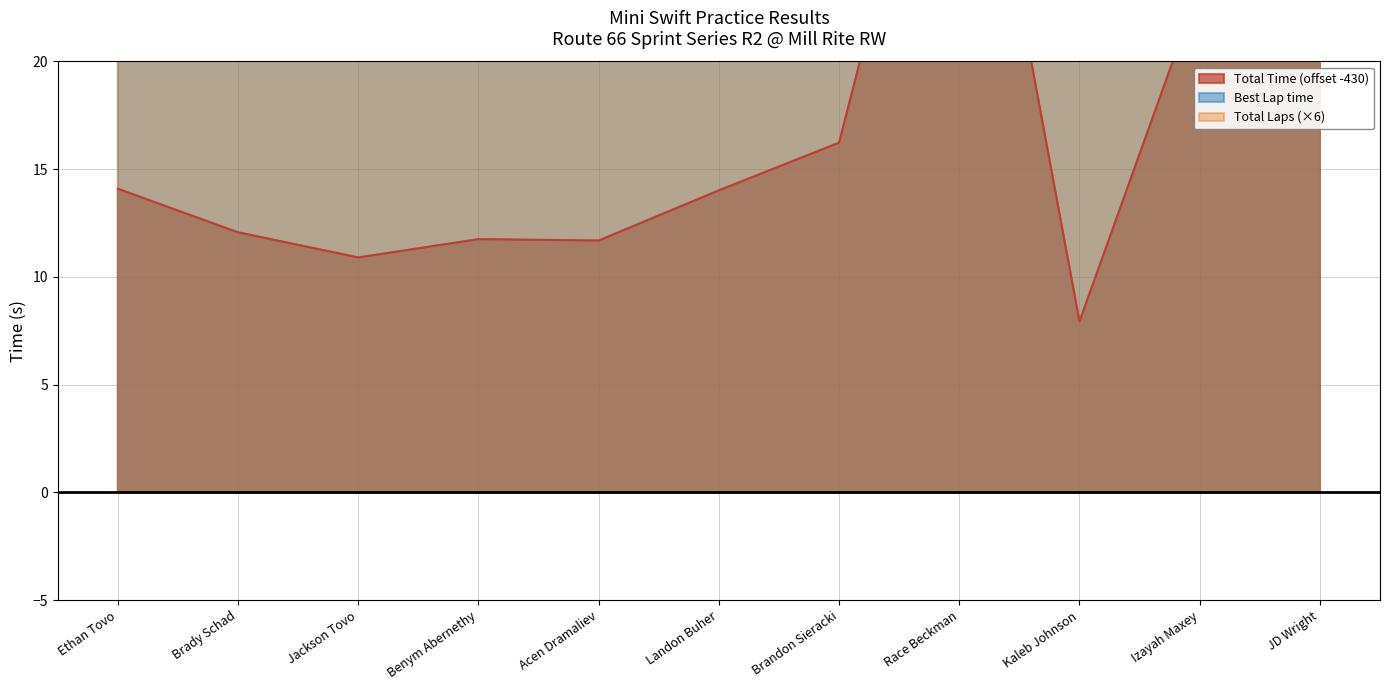

Rank the categories by Best Lap time value from lowest to highest.

Ethan Tovo, Brady Schad, Jackson Tovo, Benym Abernethy, Acen Dramaliev, Landon Buher, Brandon Sieracki, Race Beckman, Kaleb Johnson, Izayah Maxey, JD Wright